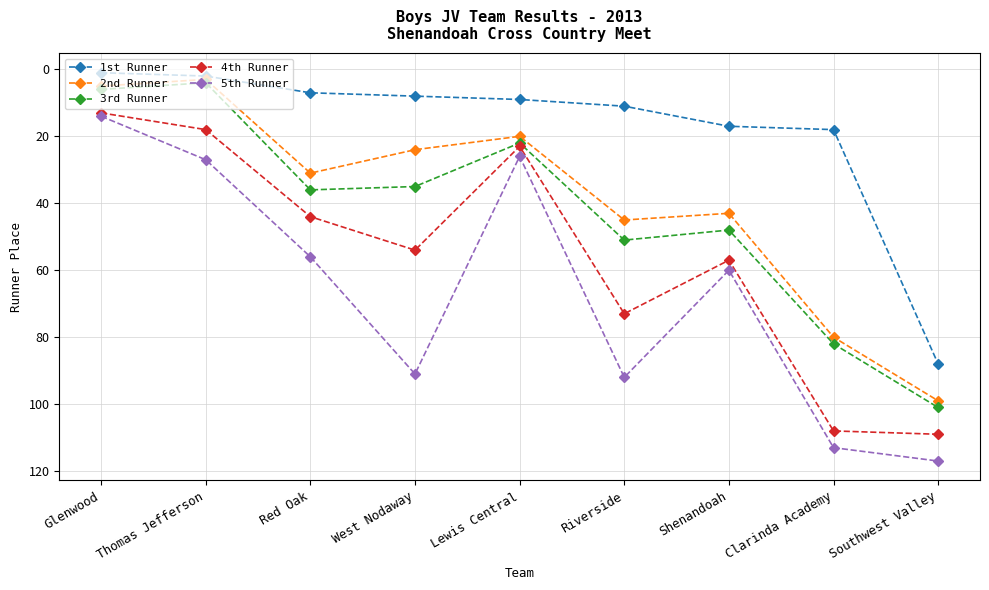

At which category does the chart reach its peak across all series?

Southwest Valley